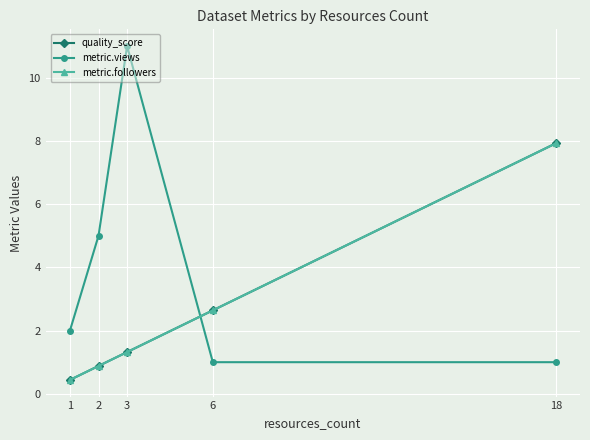

What is the difference between the metric.views values at 3 and 2?

6.0